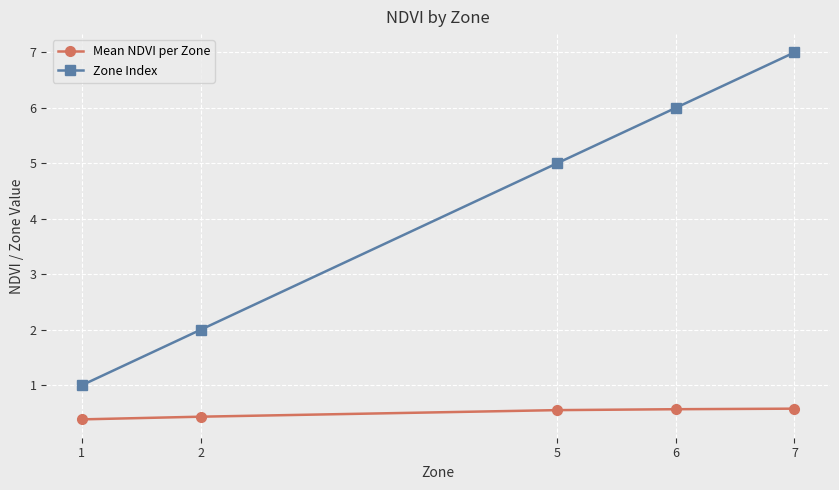

Rank the series by their maximum value, from highest to lowest.

Zone Index, Mean NDVI per Zone